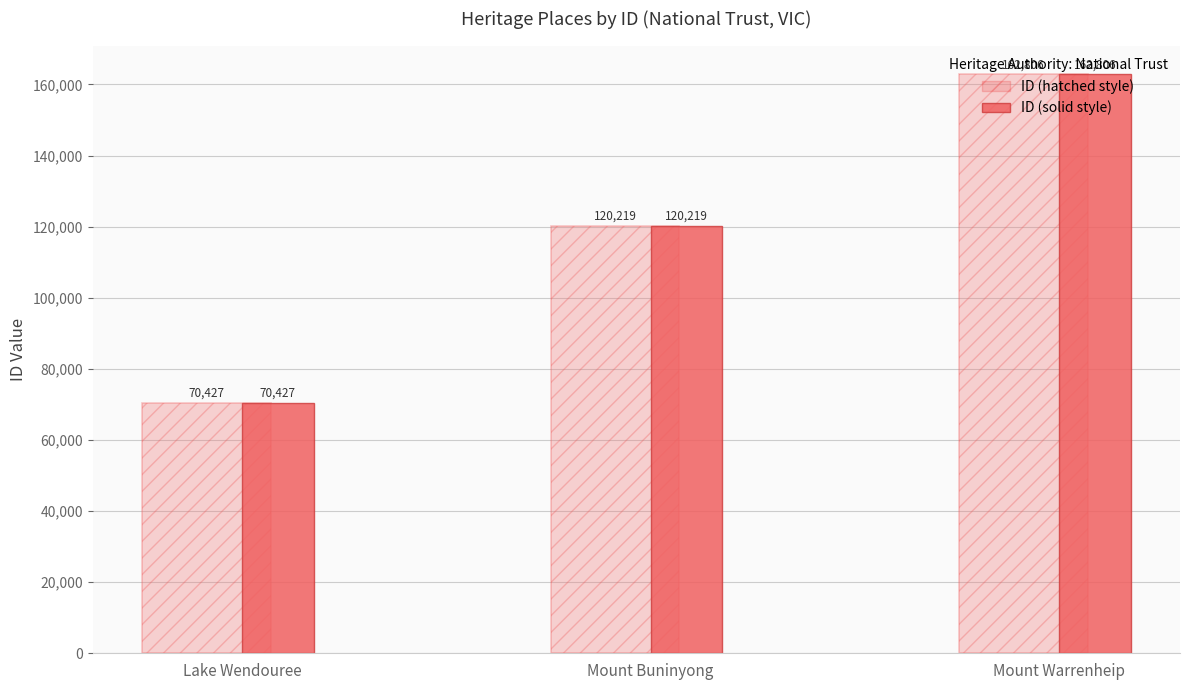

What is the total value across all series at Mount Buninyong?

240438